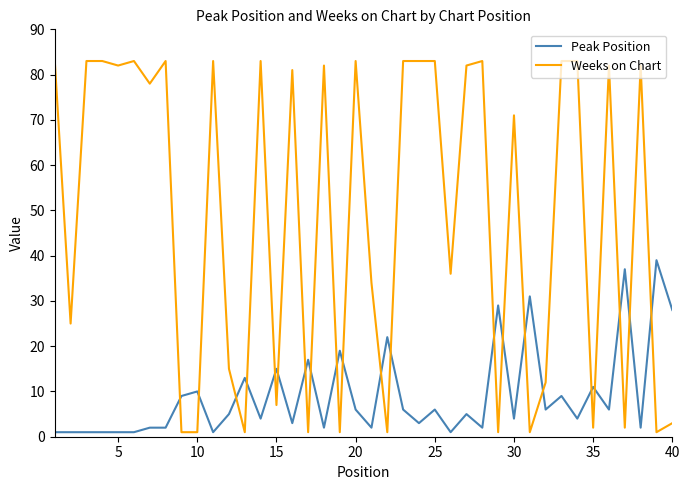

Count the number of data series in this chart.

2